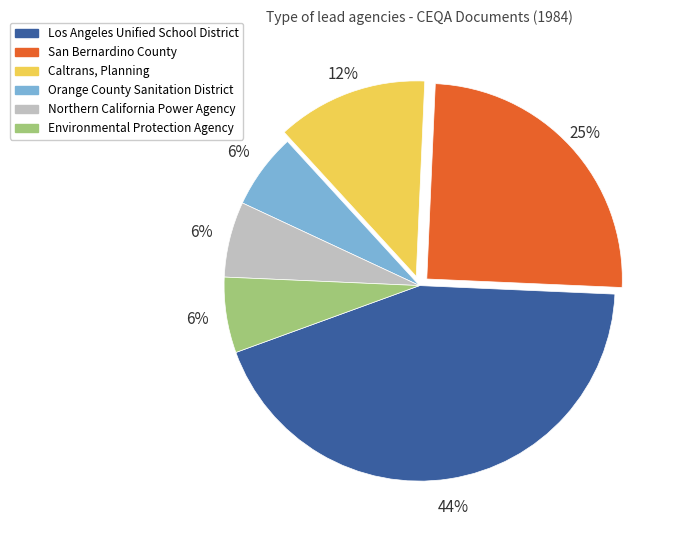

To the nearest percent, what is the average slice percentage?

17%